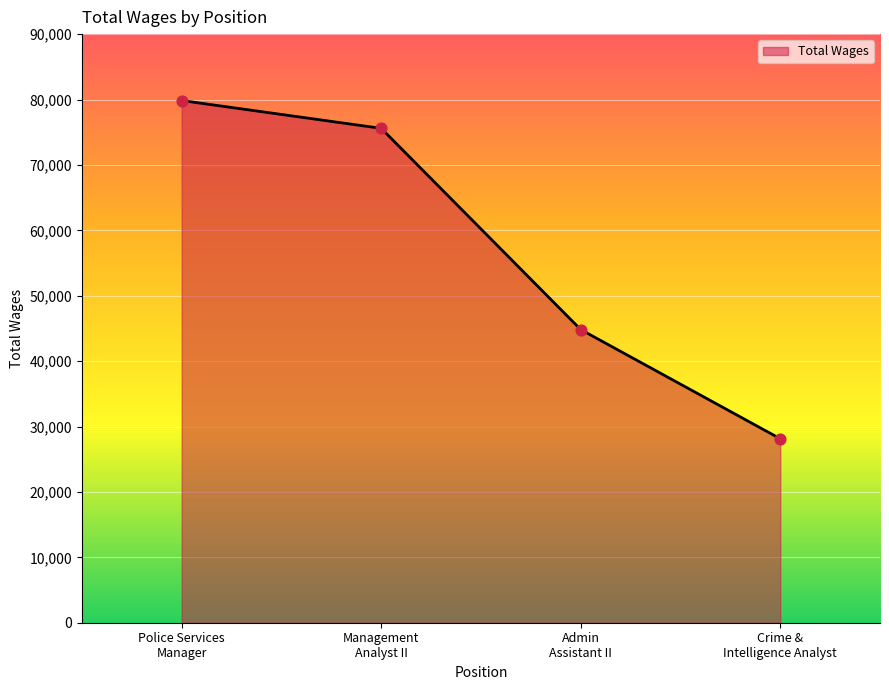

What is the sum of all values?

228395